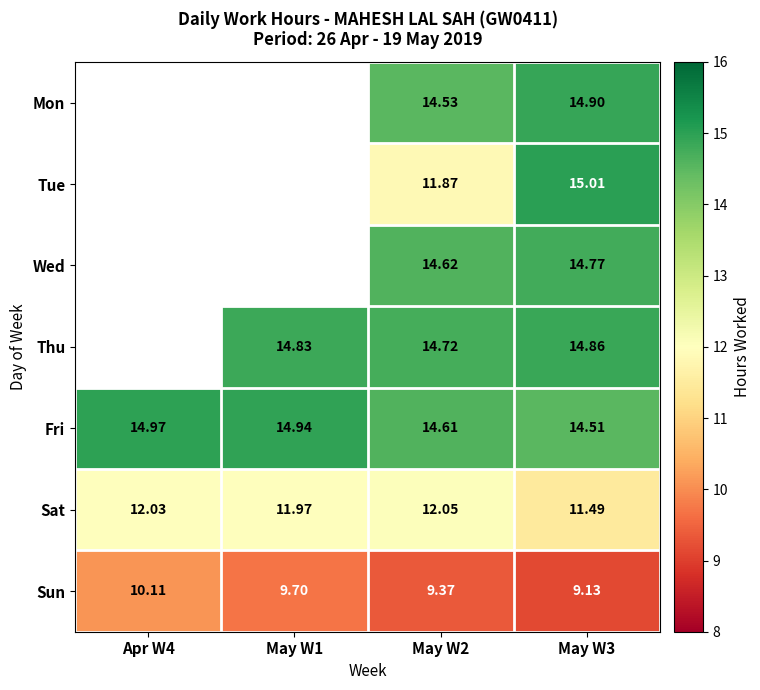

How many data points in Mon are above 14?

2